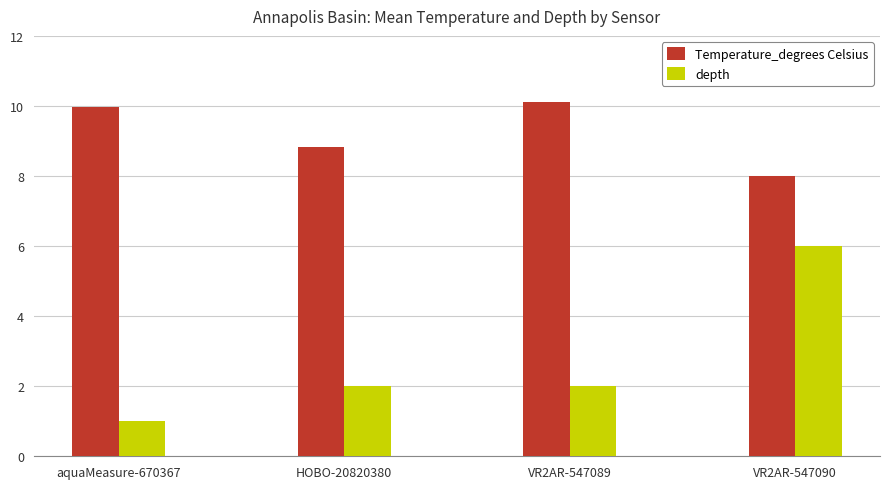

What is the approximate value of depth at VR2AR-547090?

6.0